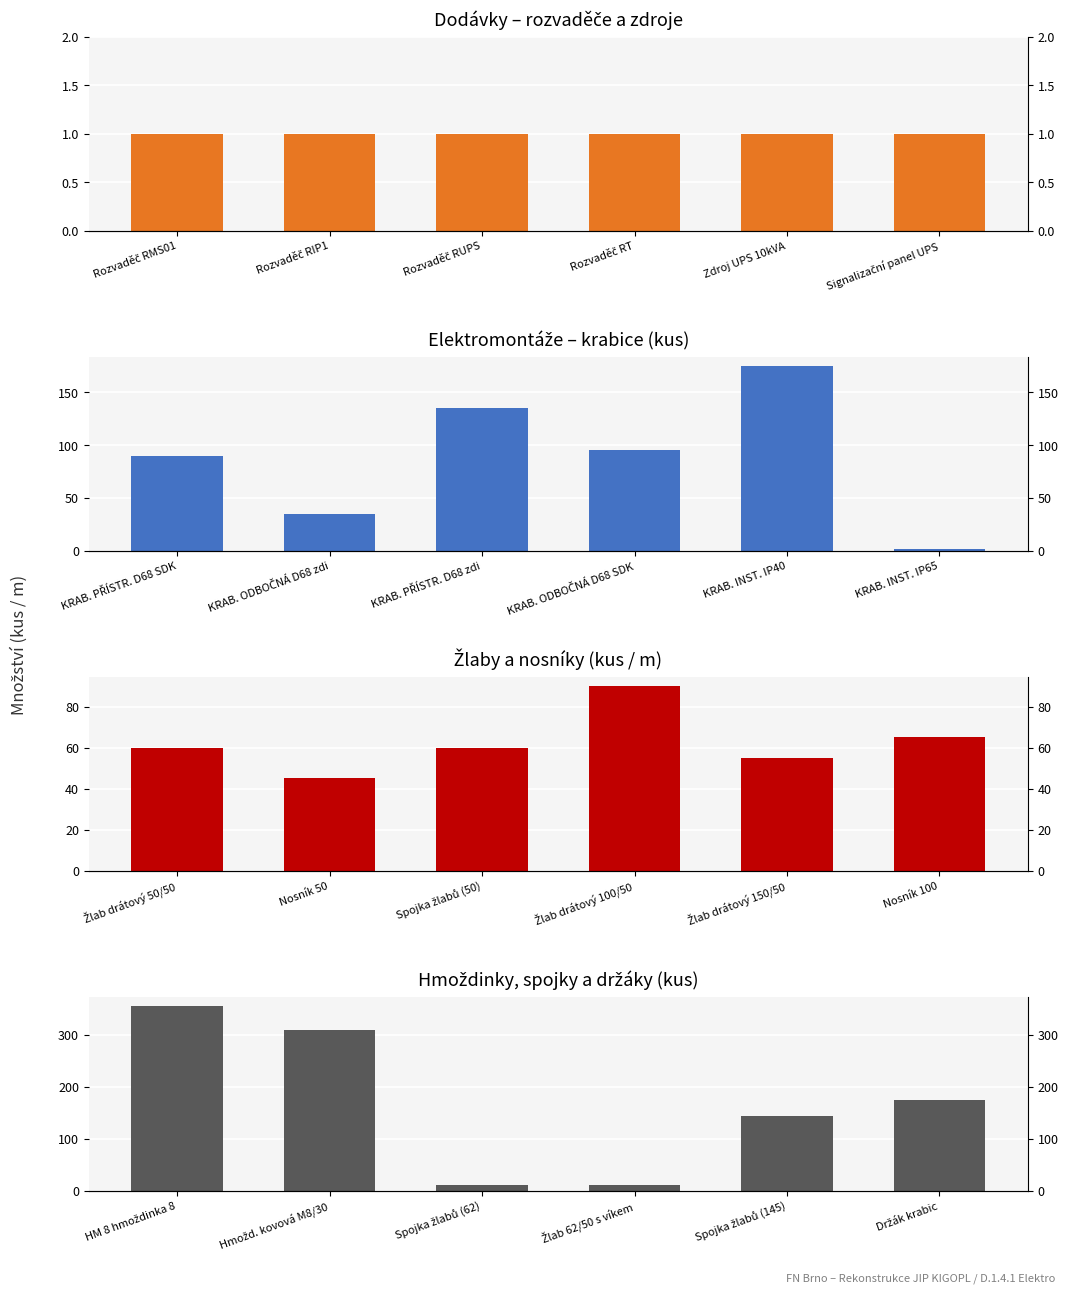

What is the value of the Hmoždinky a spojky bar at the 6th from the left?

175